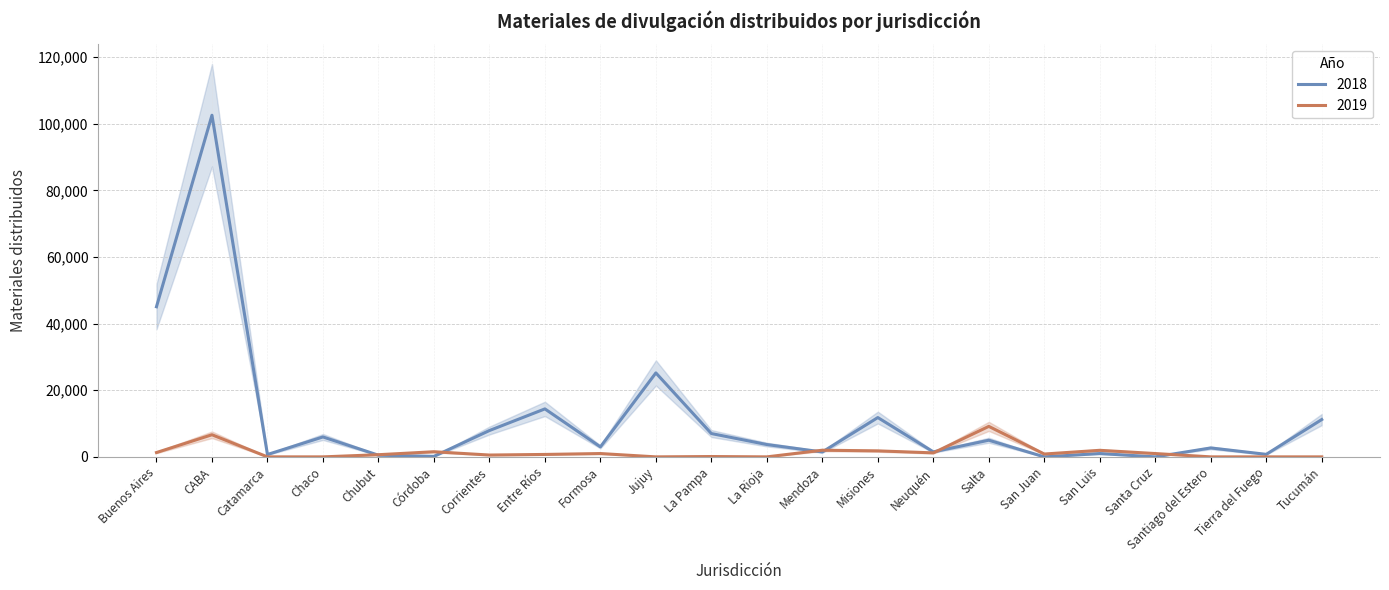

True or false: 2019 has a value of 3463 at CABA.

False